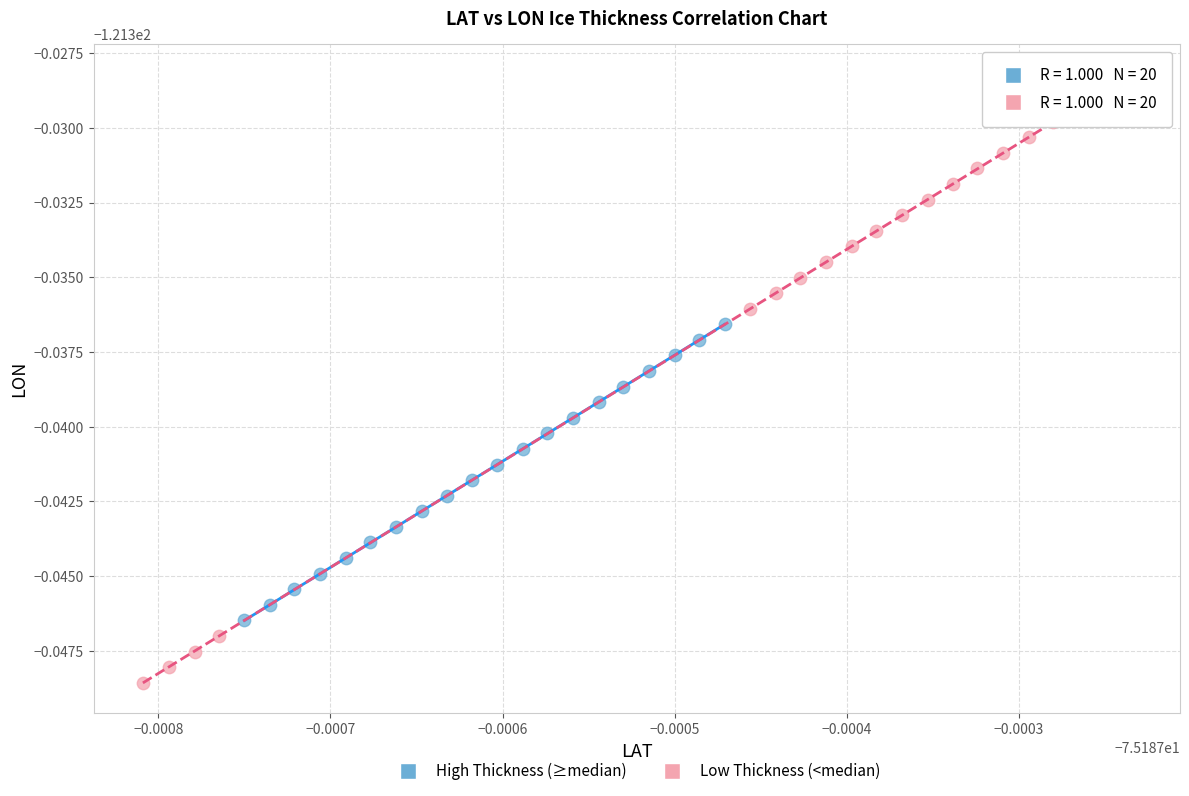

What are all the series names shown in the legend?

High Thickness (≥median), Low Thickness (<median)